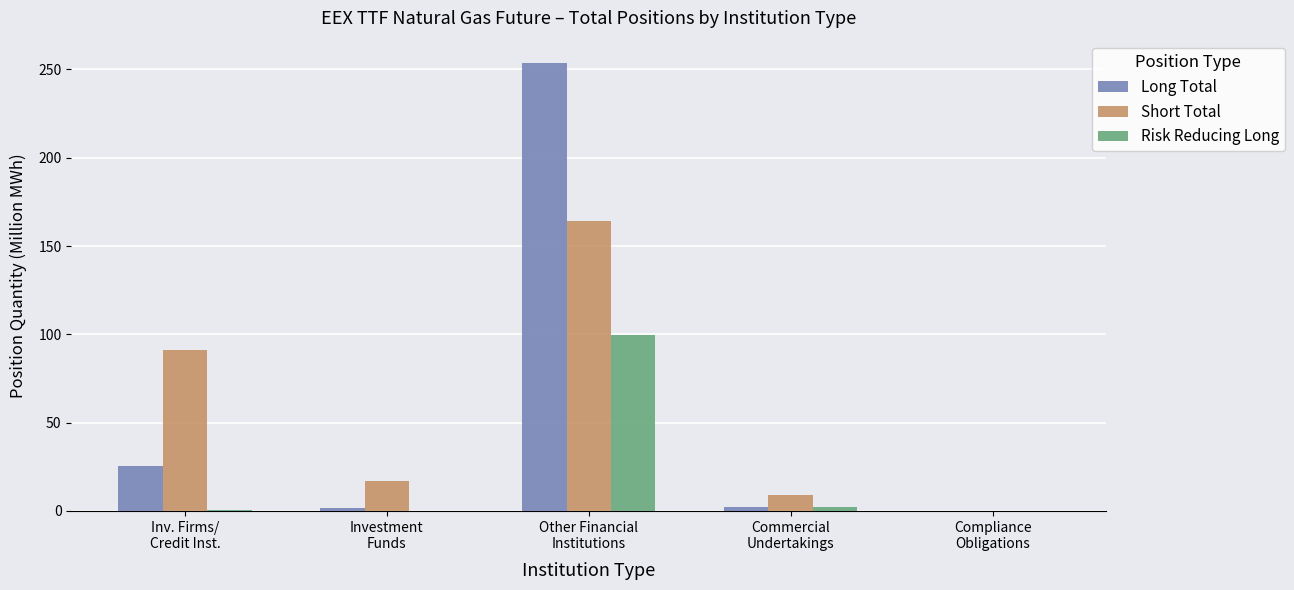

How many data points does each series have?

5